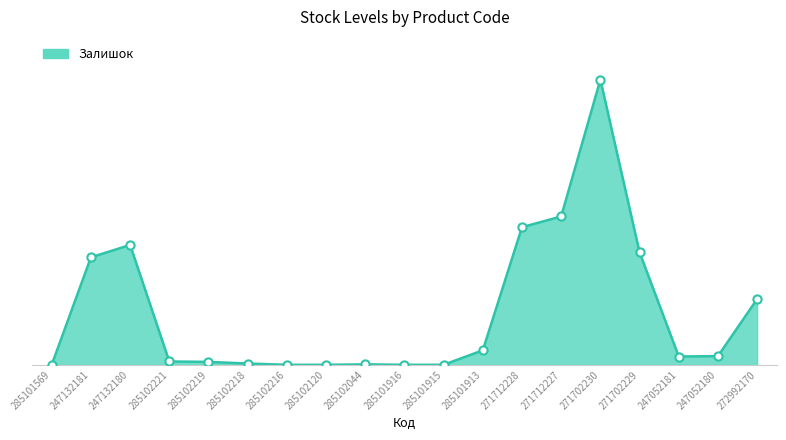

What is the change in value from 247132180 to 271712227?

+69